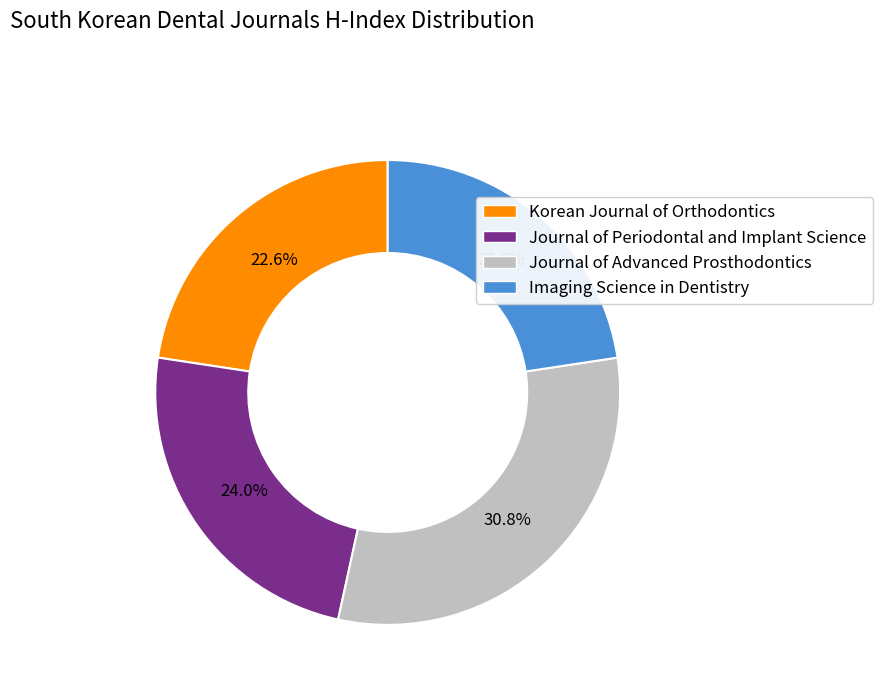

What is the ratio of the value at Korean Journal of Orthodontics to the value at Journal of Periodontal and Implant Science?

0.9